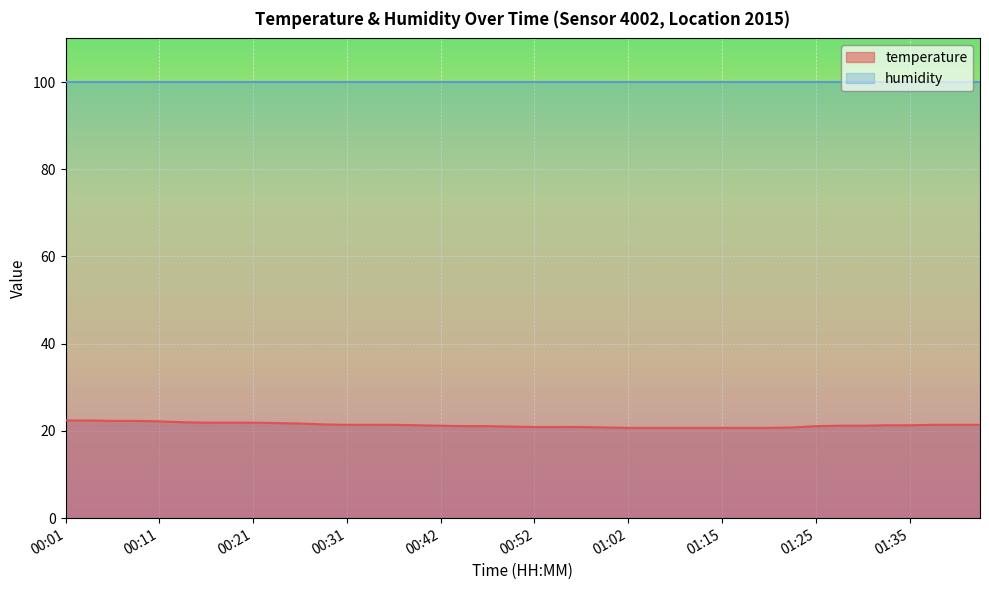

At which label does the data first exceed 21?

00:01